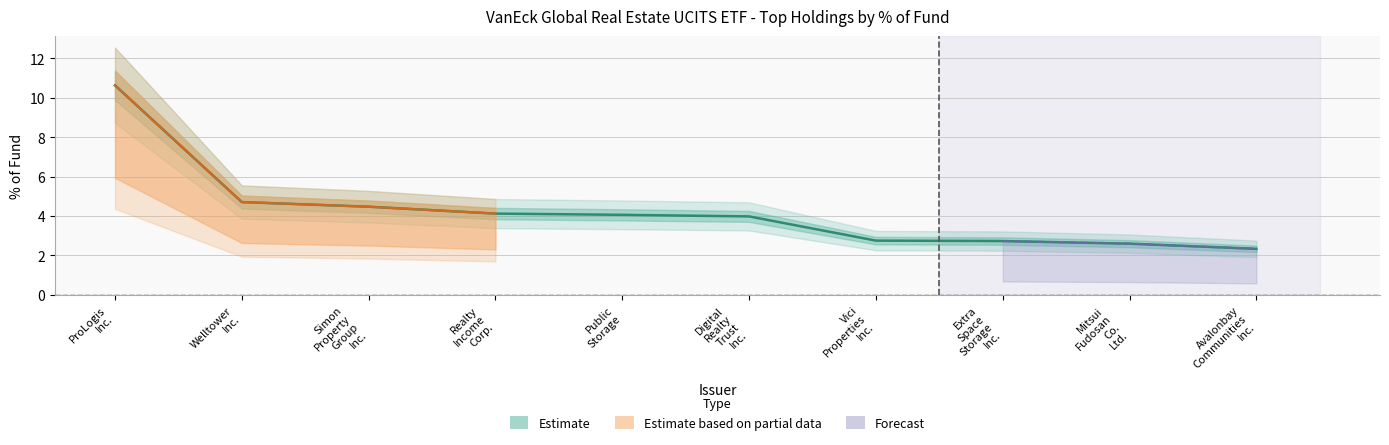

Does the chart have visible grid lines?

Yes